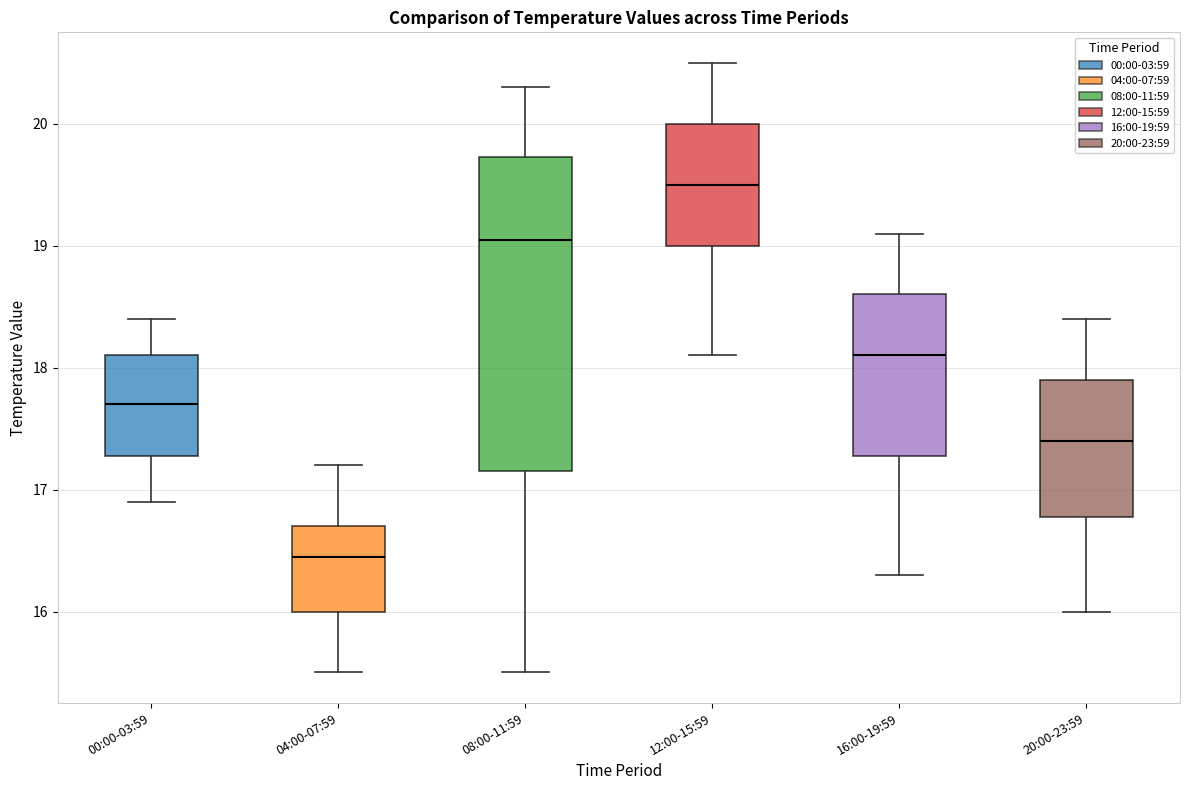

Reading left to right, read every box against the y-axis: the position of its median line, the range the box covers, and the ends of its whiskers. The values are not printed on the chart, so give them approximately, as read against the axis.

00:00-03:59: median 17.7, box 17.3 to 18.1, whiskers 16.9 to 18.4
04:00-07:59: median 16.5, box 16.0 to 16.7, whiskers 15.5 to 17.2
08:00-11:59: median 19.1, box 17.2 to 19.7, whiskers 15.5 to 20.3
12:00-15:59: median 19.5, box 19.0 to 20.0, whiskers 18.1 to 20.5
16:00-19:59: median 18.1, box 17.3 to 18.6, whiskers 16.3 to 19.1
20:00-23:59: median 17.4, box 16.8 to 17.9, whiskers 16.0 to 18.4